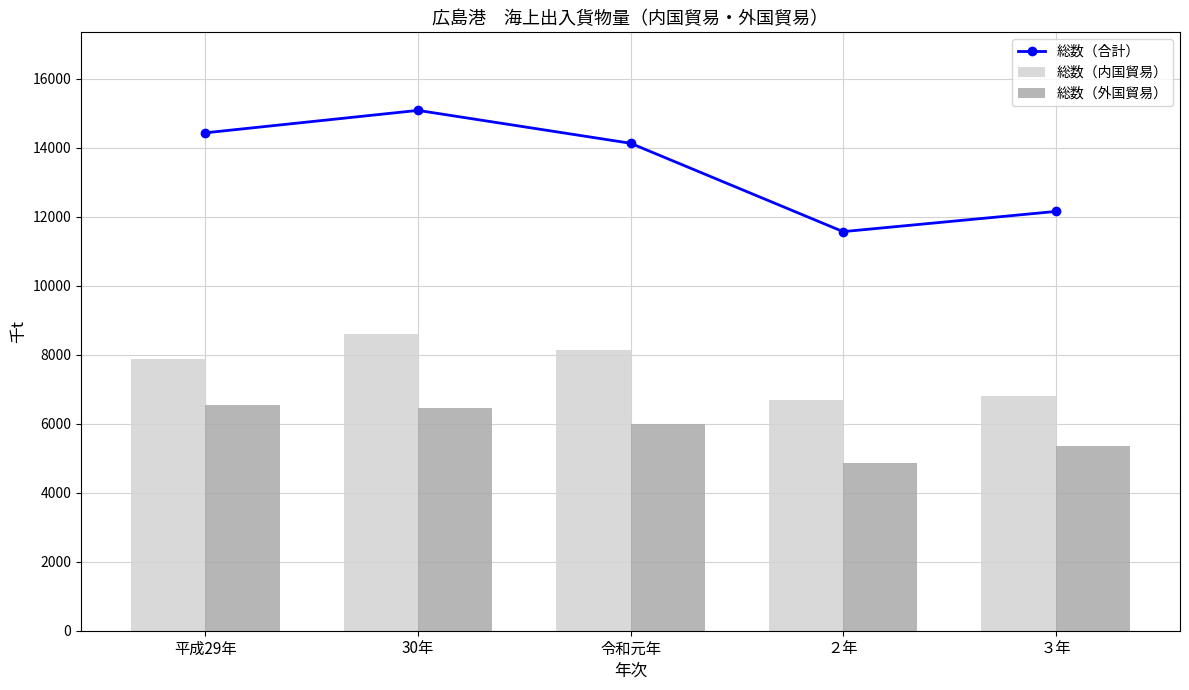

Between 平成29年 and ３年, which series saw the biggest shift?

総数（合計）